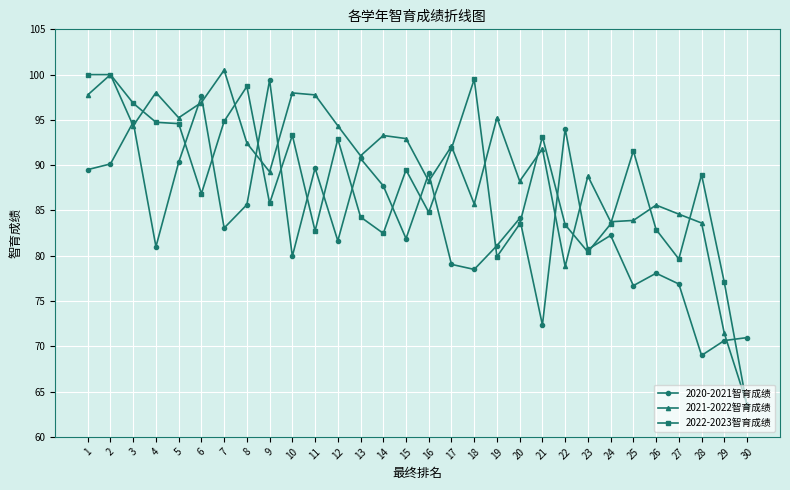

At which label does 2022-2023智育成绩 reach its minimum?

30